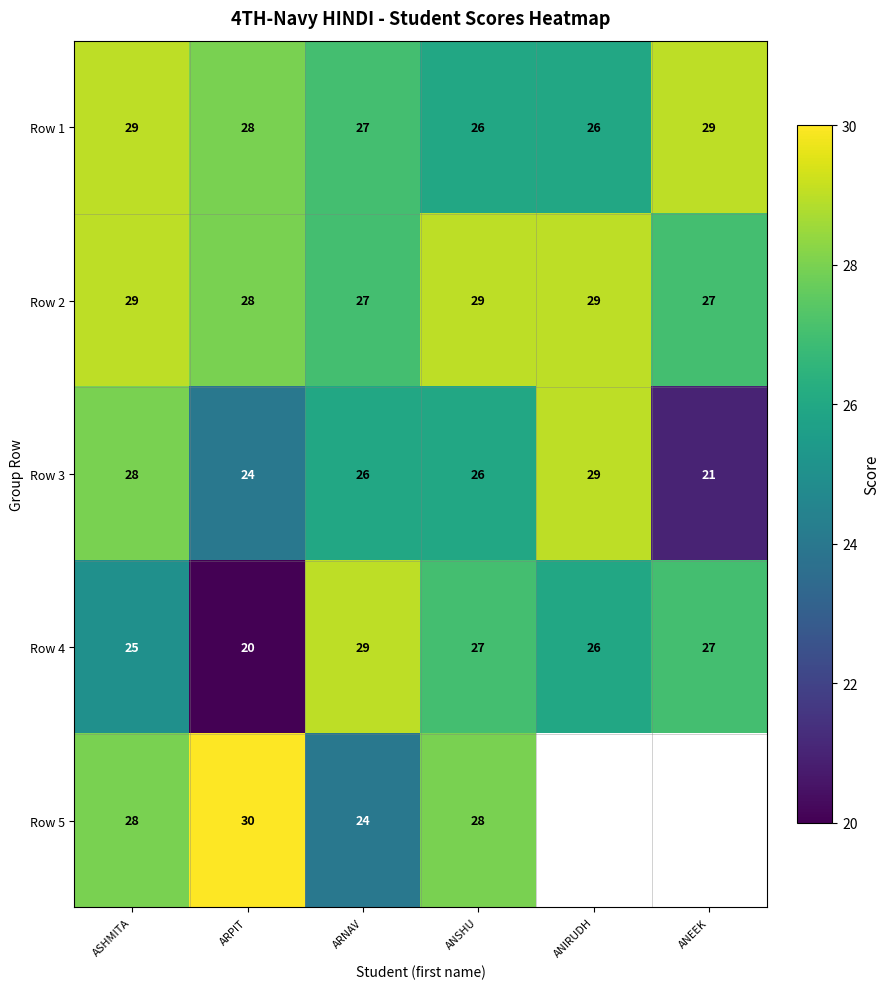

At which label does Row 4 first exceed 27?

ARNAV